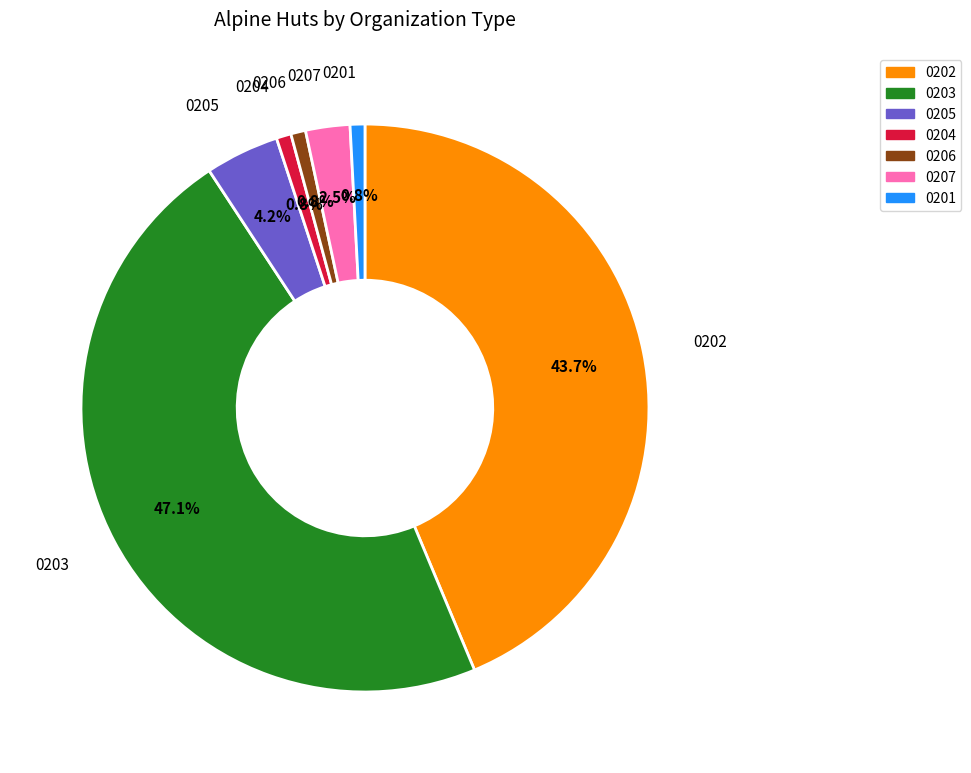

How many slices are in this pie chart?

7